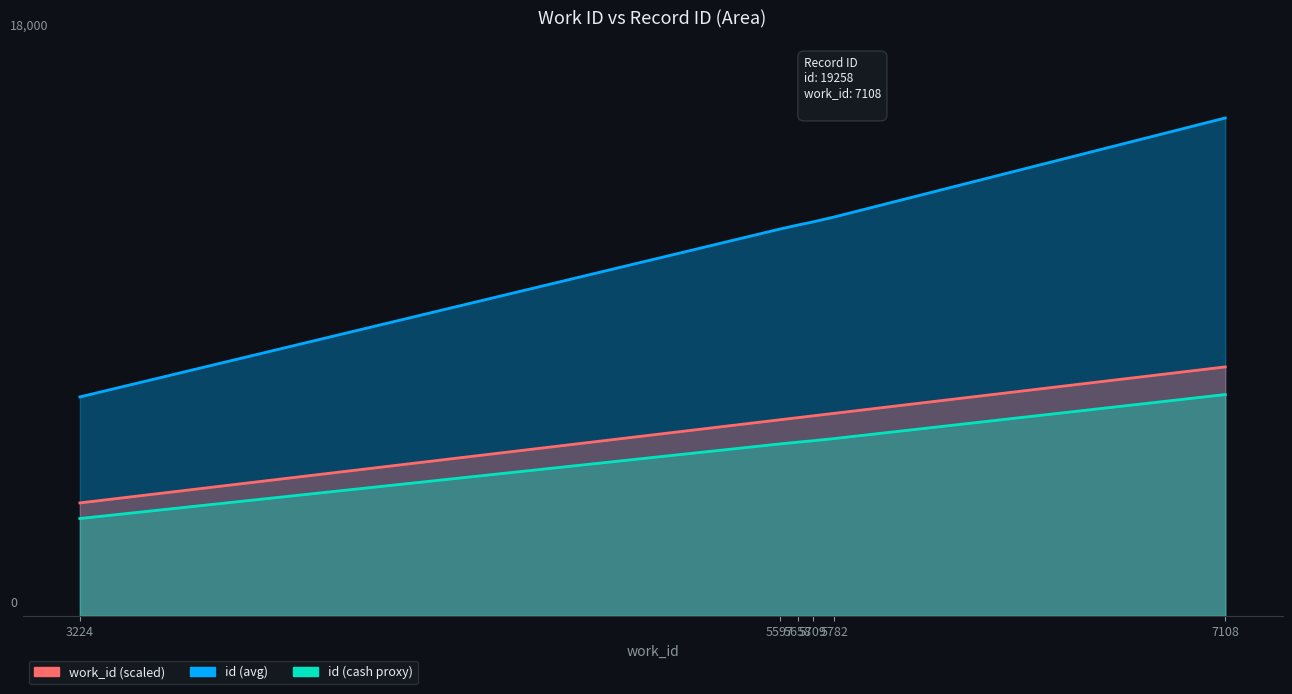

What is the difference between the second highest and second lowest values in the work_id (scaled) series?

234.2